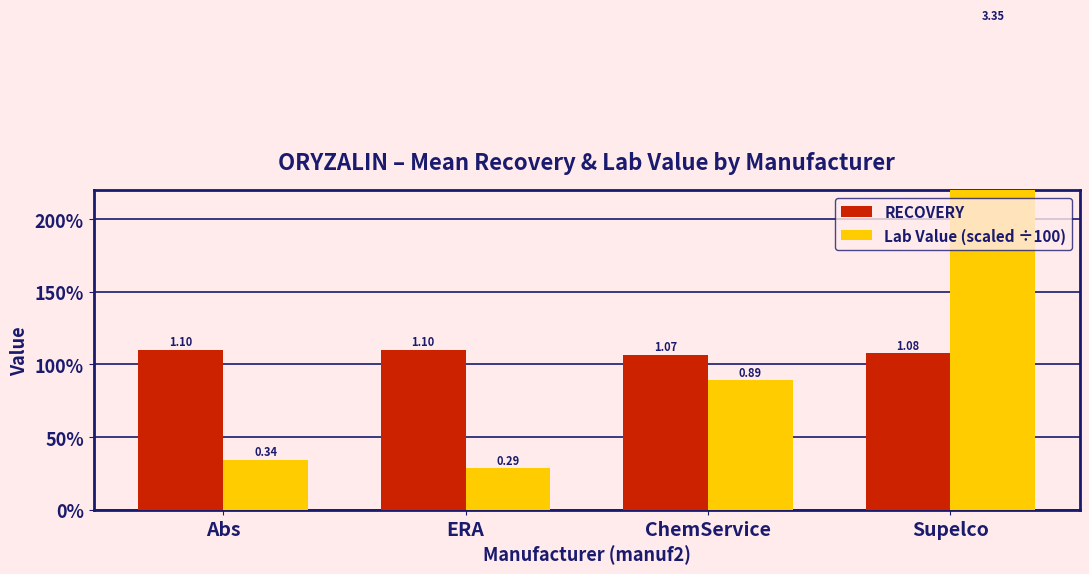

What is the difference between the Lab Value (scaled ÷100) values at ChemService and Supelco?

2.5